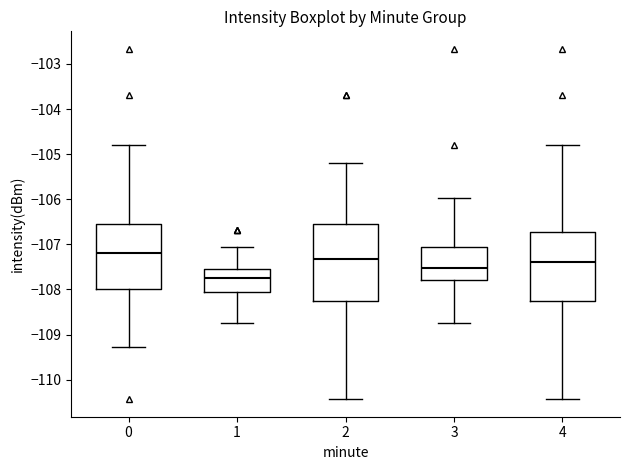

Which box's median line is the highest?

0